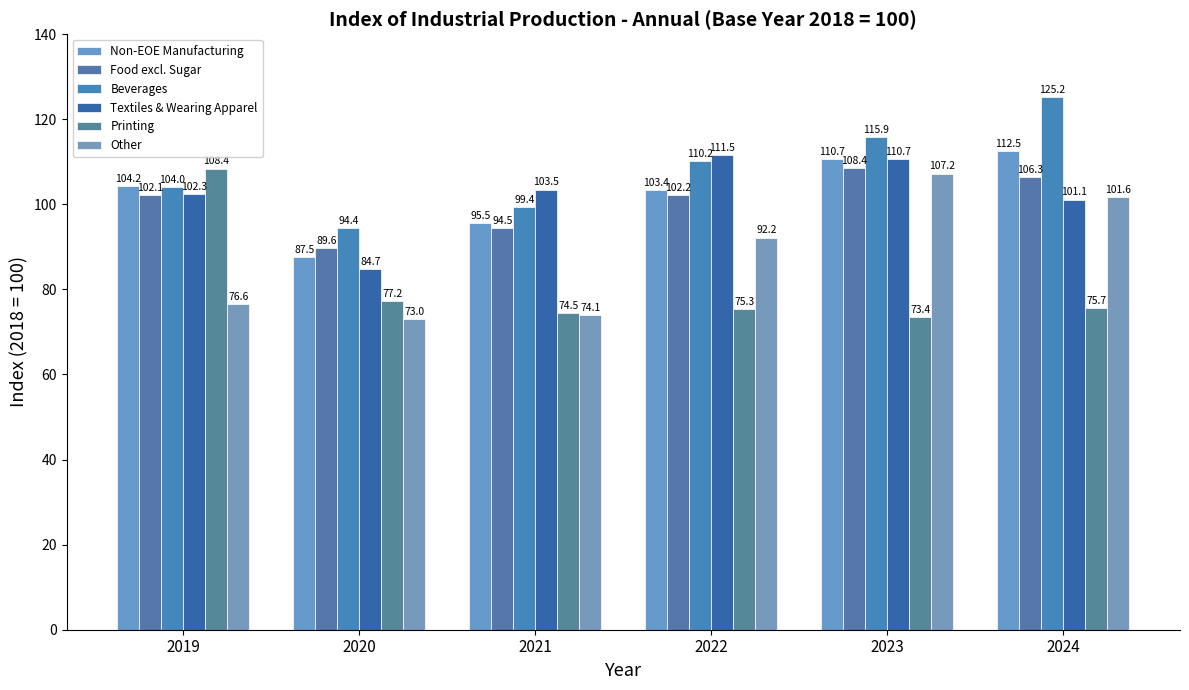

At which label does Other first exceed 92?

2022